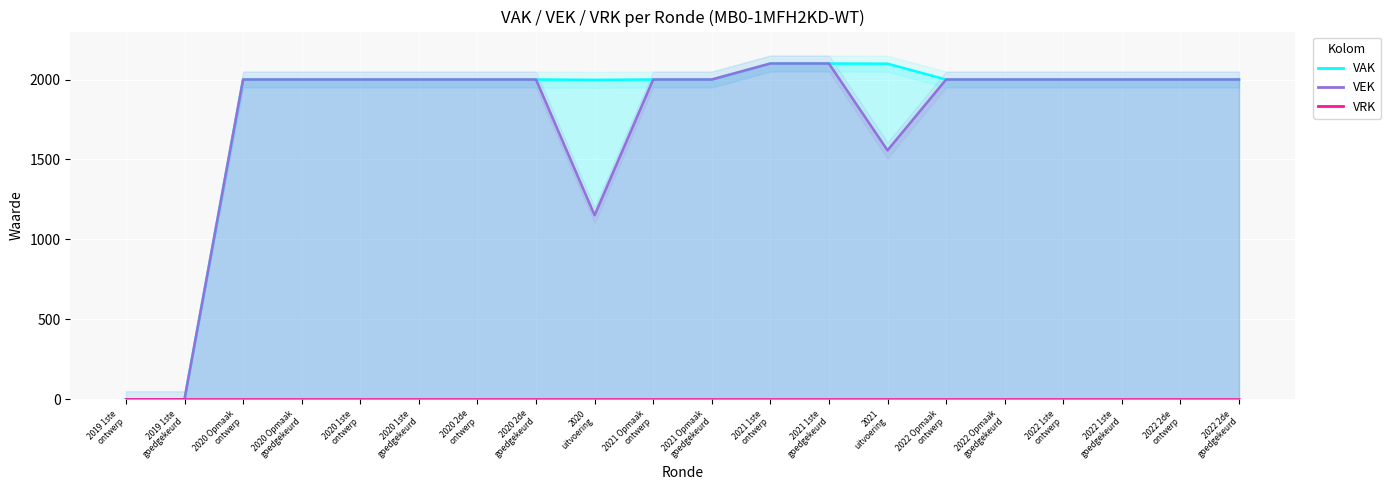

What is the label of the 17th point from the left?

2022 1ste
ontwerp